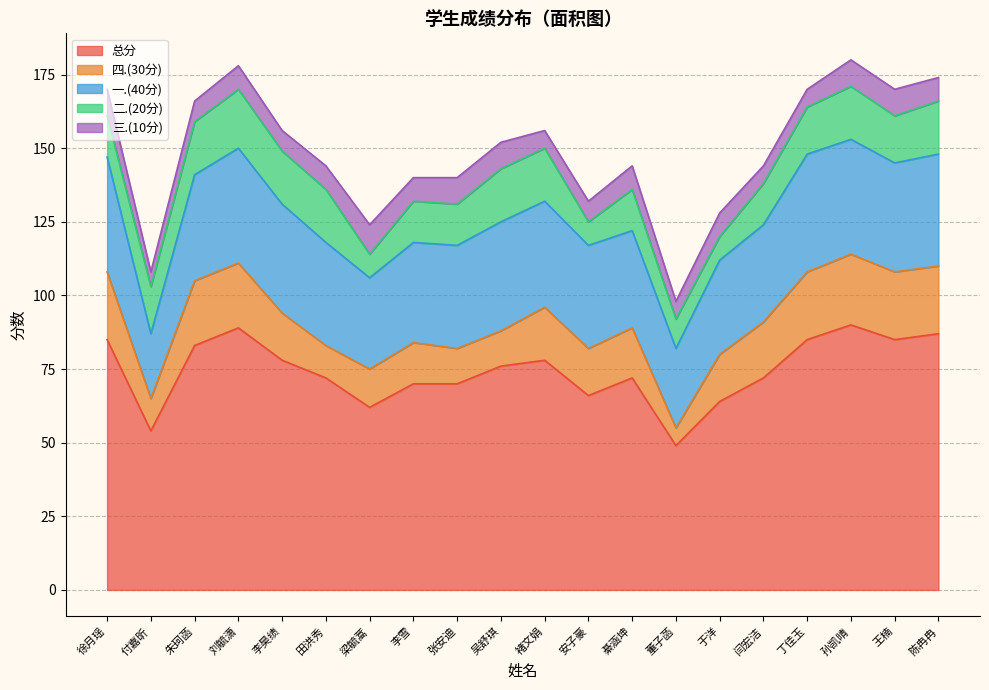

True or false: 总分 has a value of 49 at 董子菡.

True